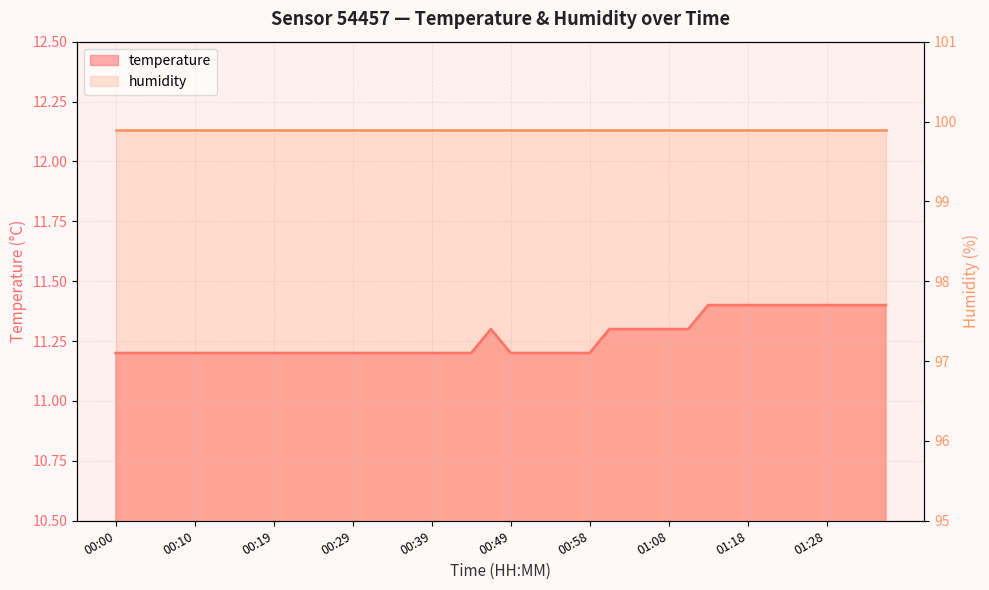

At which label is the value closest to 11?

00:00